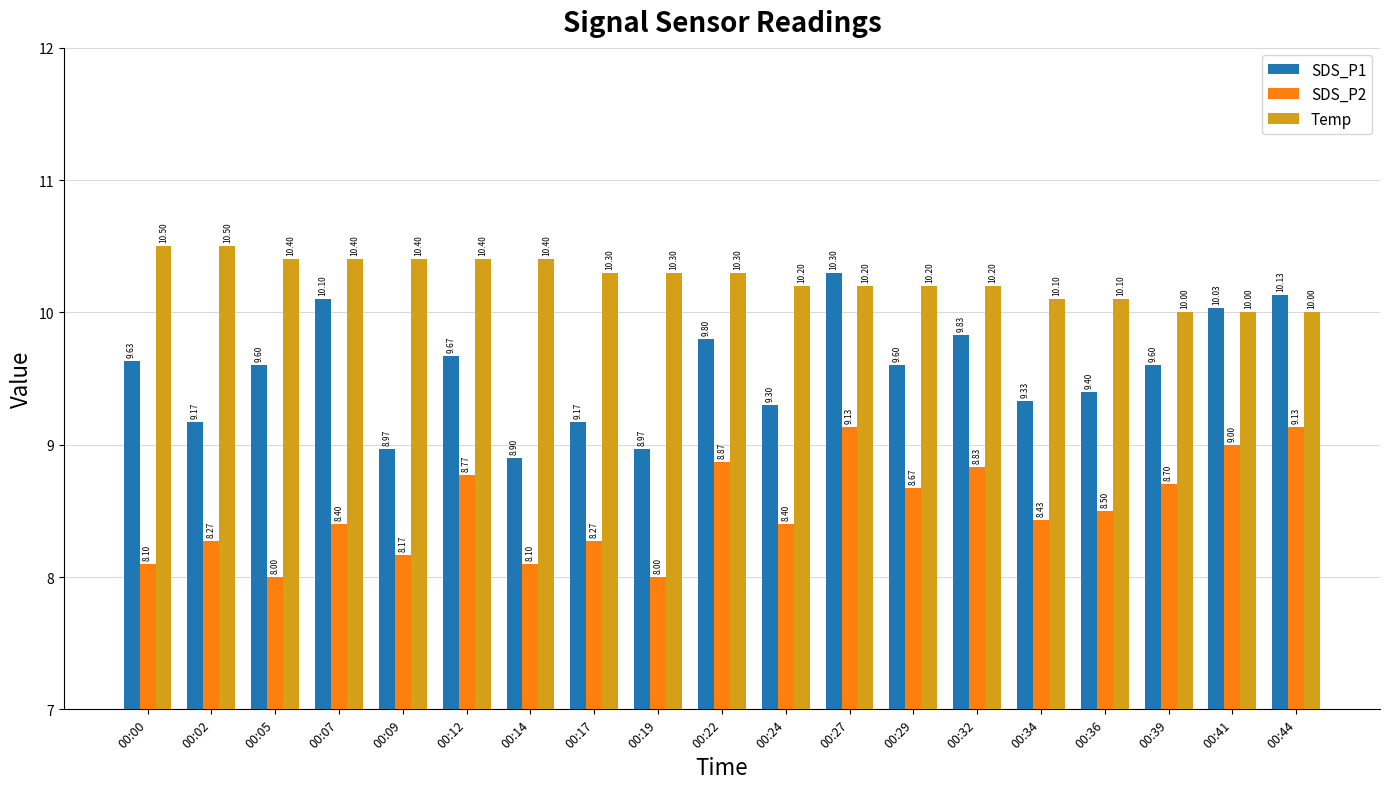

What is the maximum value shown in the chart?

10.5